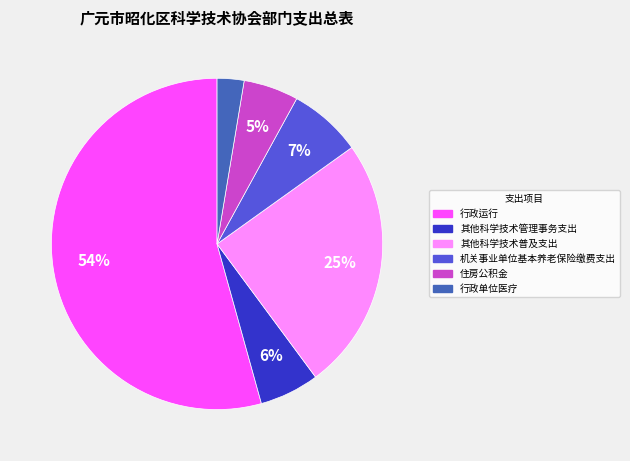

Does 行政单位医疗 account for over 50% of the chart?

No